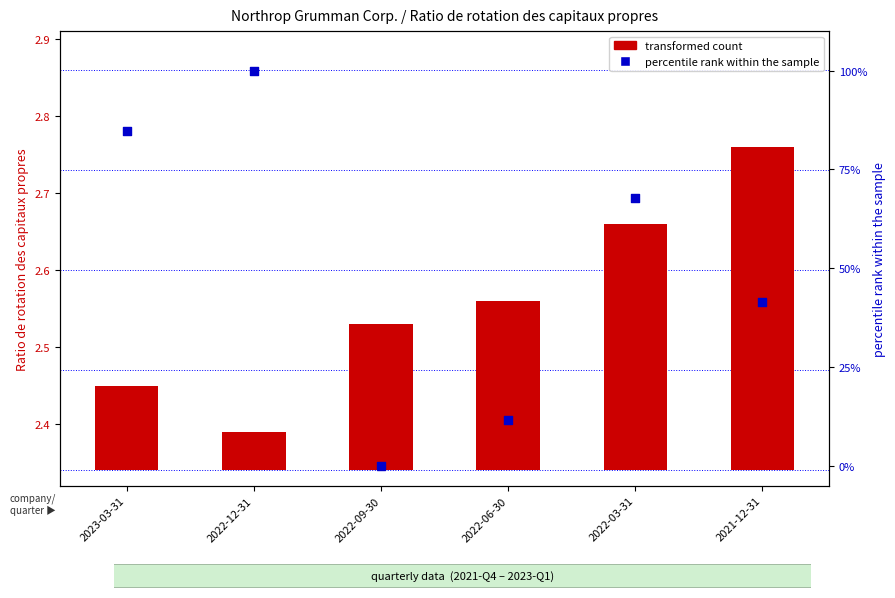

Which series contains the highest Y value?

percentile rank within the sample